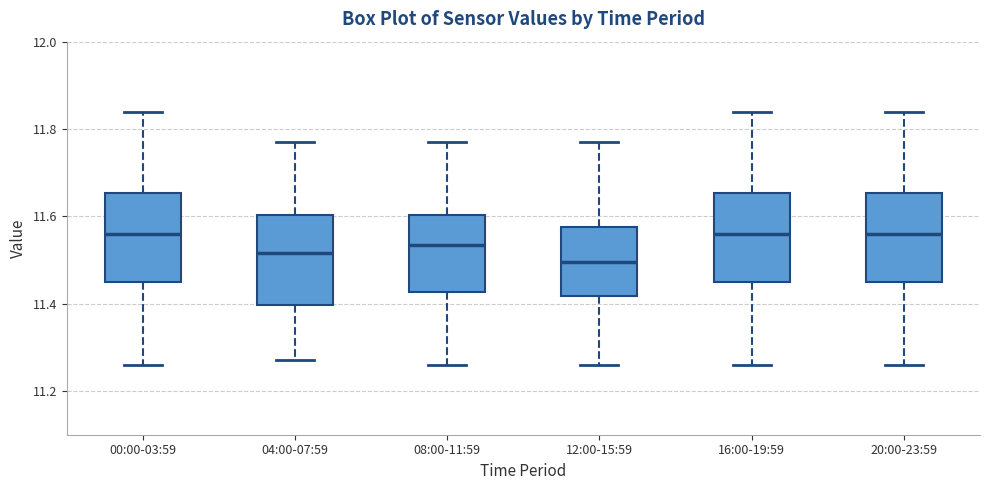

Where does the median line of the box for 16:00-19:59 sit on the y-axis? The values are not printed on the chart, so give them approximately, as read against the axis.

11.56